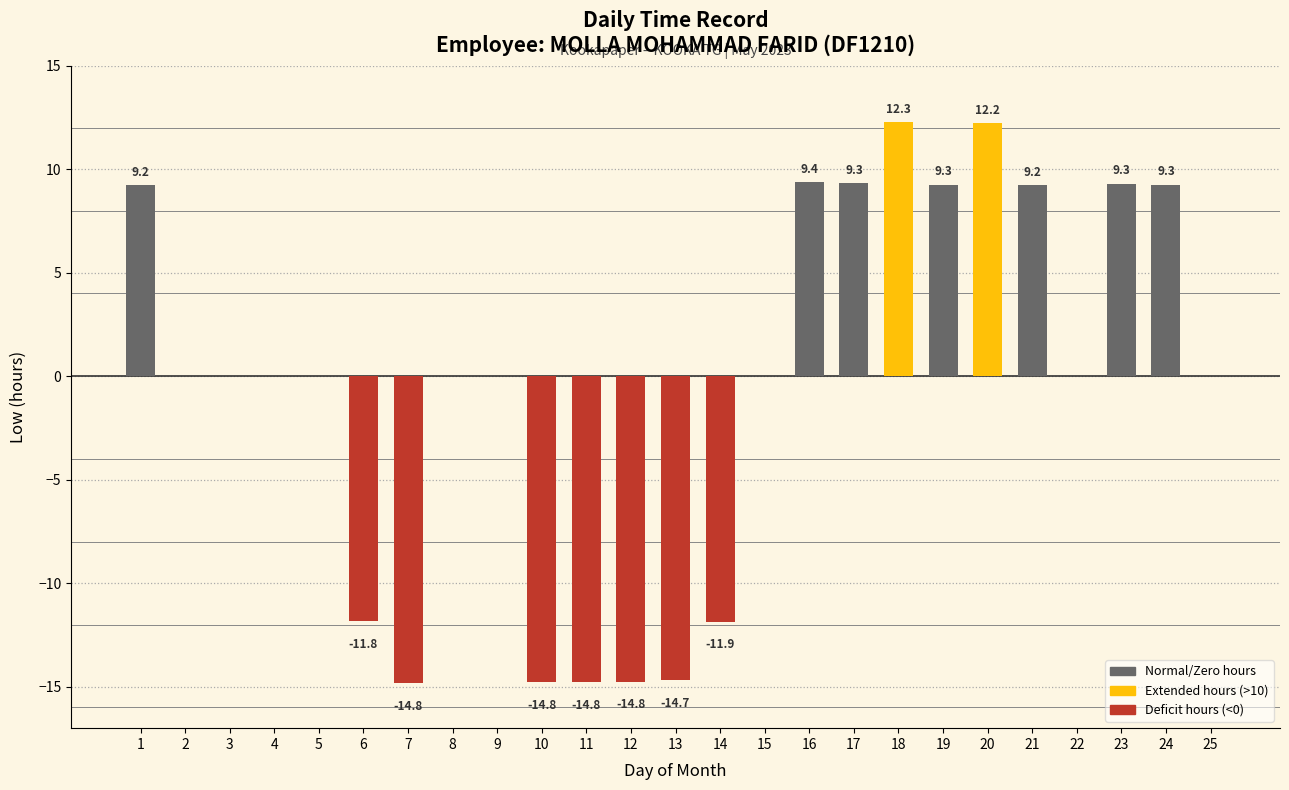

What is the average value?

-0.3